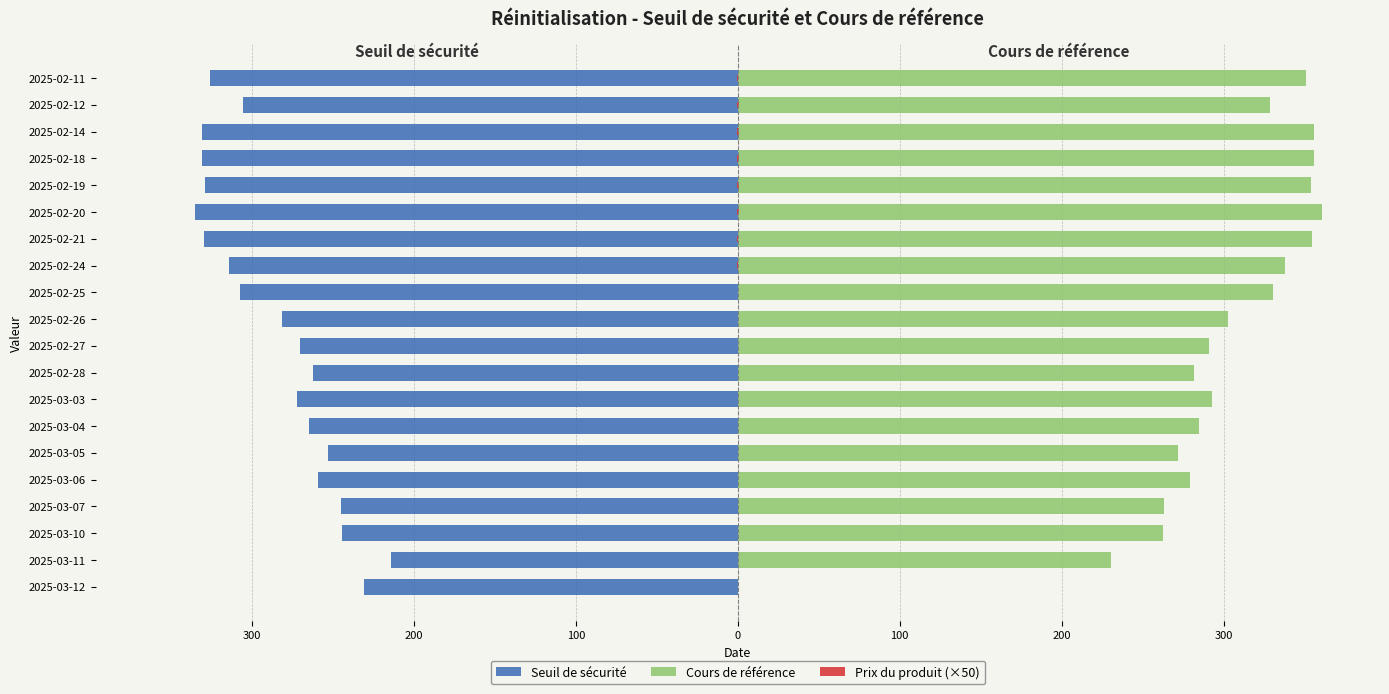

What are all the series names shown in the legend?

Seuil de sécurité, Cours de référence, Prix du produit (×50)